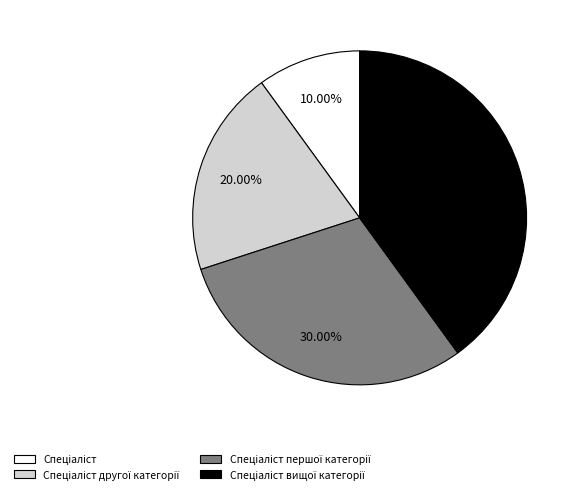

Is there any slice that represents more than half of the pie?

No